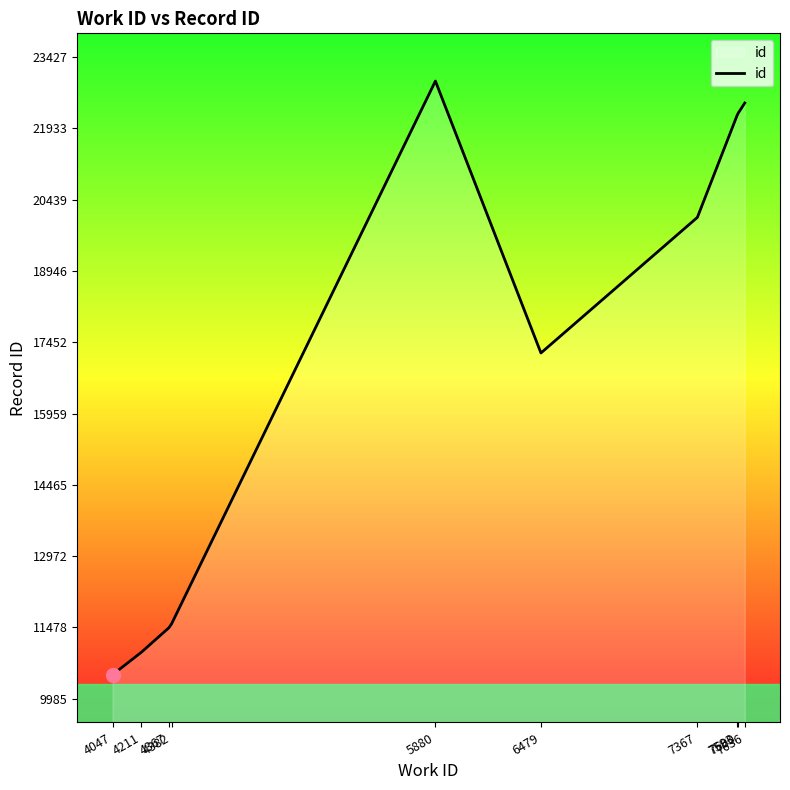

What is the maximum value shown in the chart?

22927